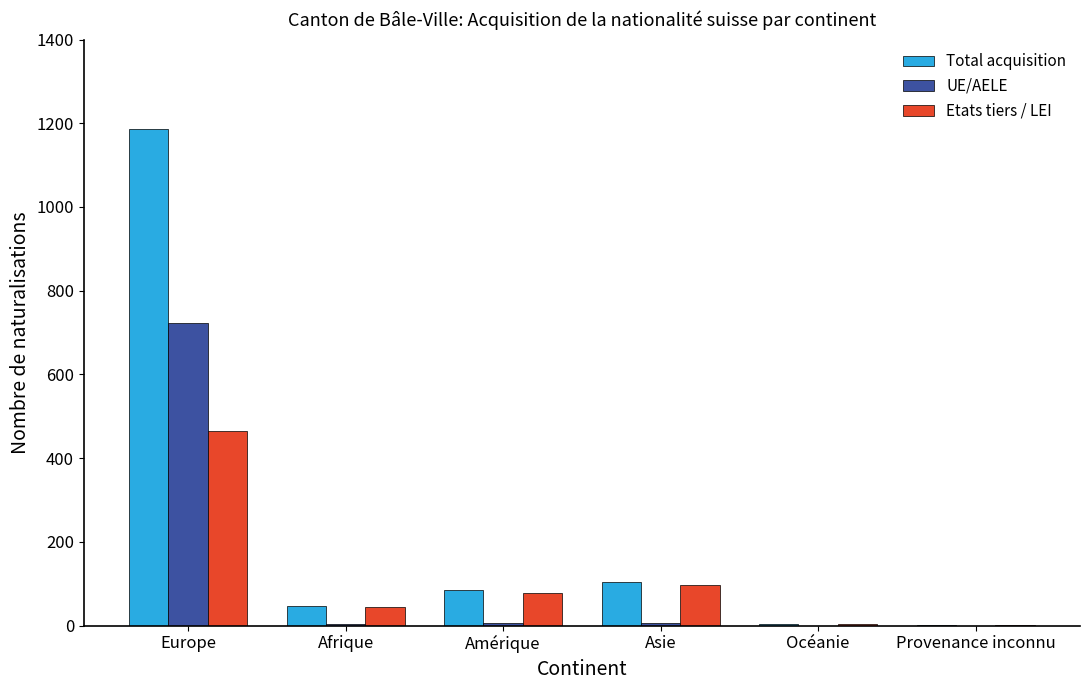

How many groups of bars are there?

6